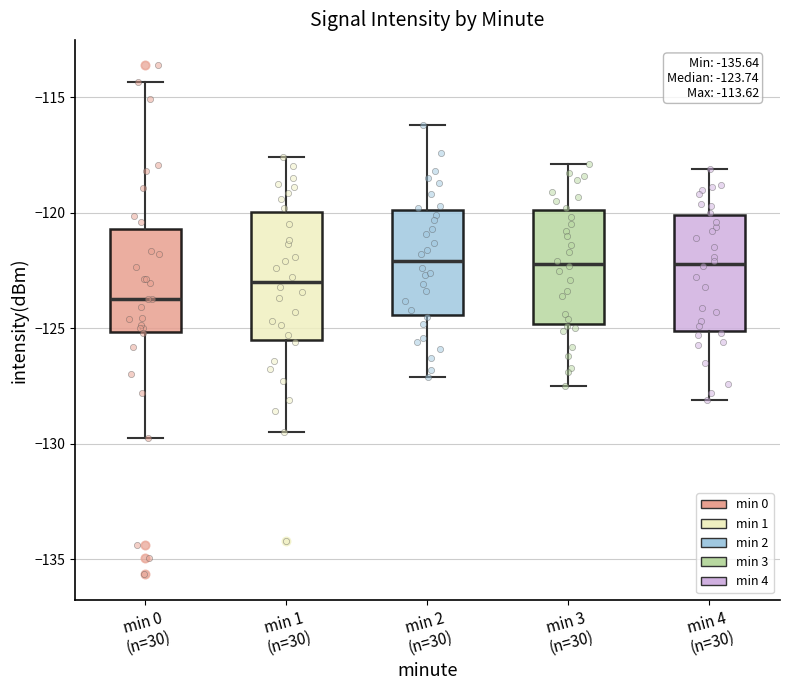

Comparing the boxes themselves (not the whiskers), which one is the tallest?

min 1 (n=30)